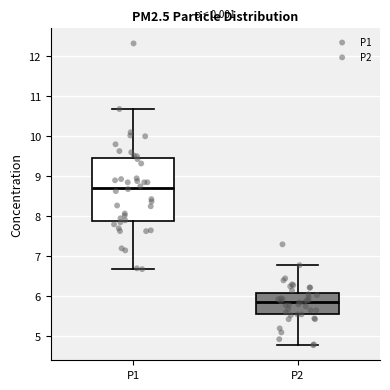

Reading left to right, transcribe this box plot: for each box, give where its median line is, the range the box spans, and where its two whiskers end, as read against the y-axis. The values are not printed on the chart, so give them approximately, as read against the axis.

P1: median 8.7, box 7.9 to 9.4, whiskers 6.7 to 10.7
P2: median 5.9, box 5.6 to 6.1, whiskers 4.8 to 6.8